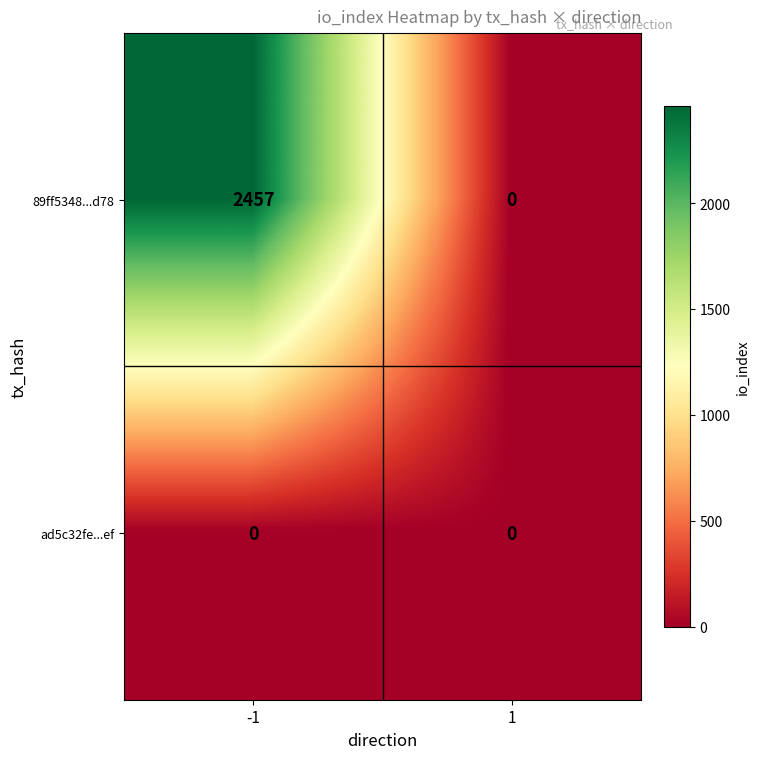

At which category is the sum across all series the highest?

-1